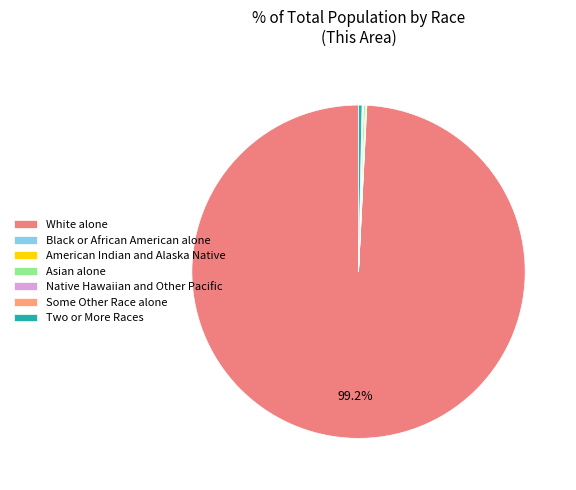

Count the number of slices in the pie.

7